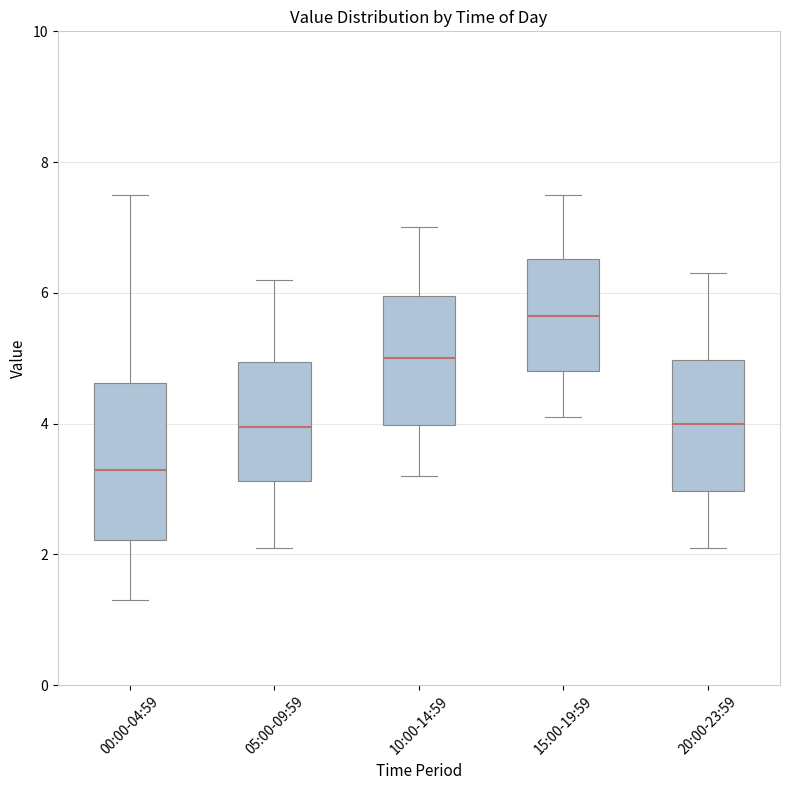

Which box's median line is the lowest?

00:00-04:59